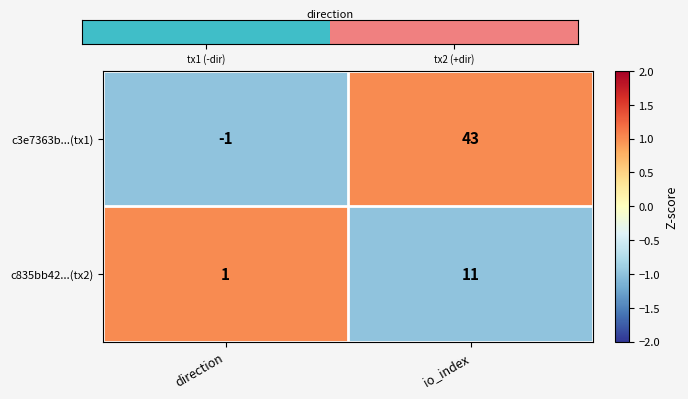

Count the number of categories in the chart.

2